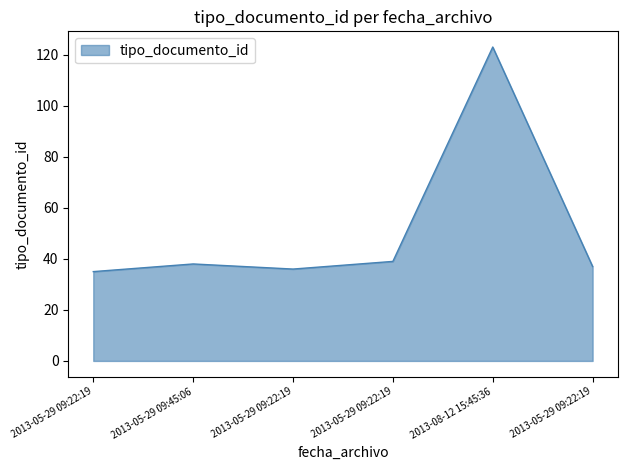

Does the chart display data point markers on the line(s)?

No